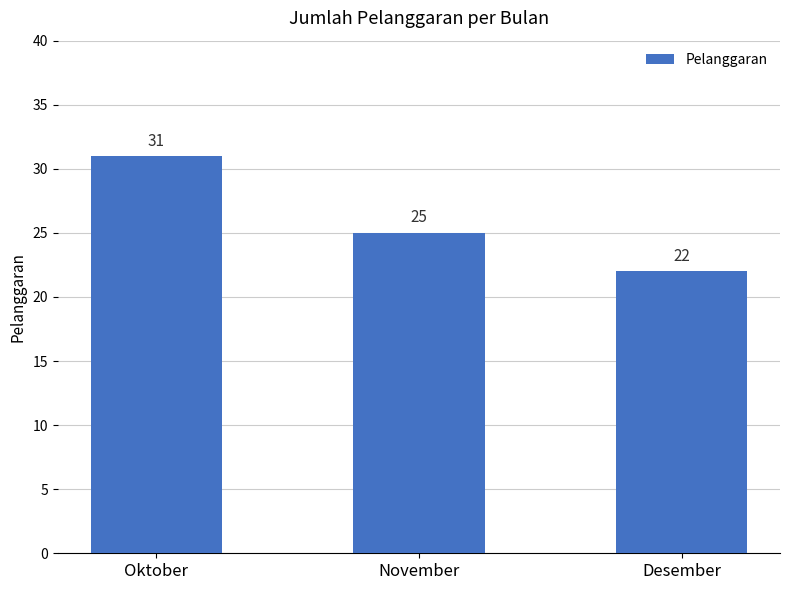

Is it true that the value at Desember is 22?

True